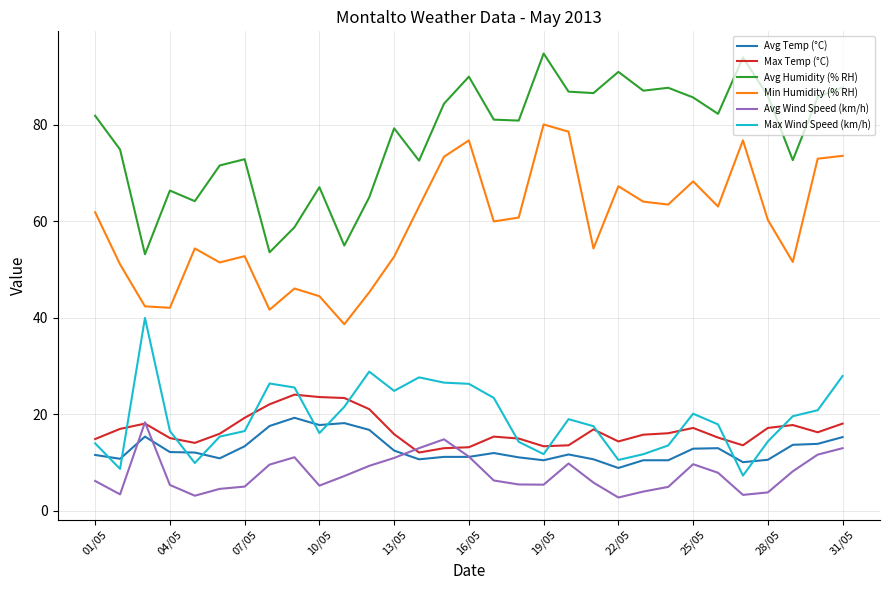

True or false: Min Humidity (% RH) and Avg Wind Speed (km/h) intersect in this chart.

False